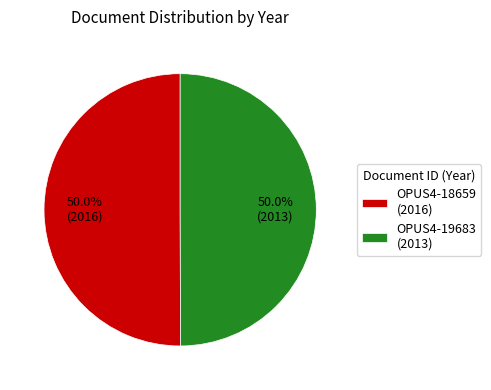

Do OPUS4-18659 (2016) and OPUS4-19683 (2013) together represent more than half of the pie?

Yes